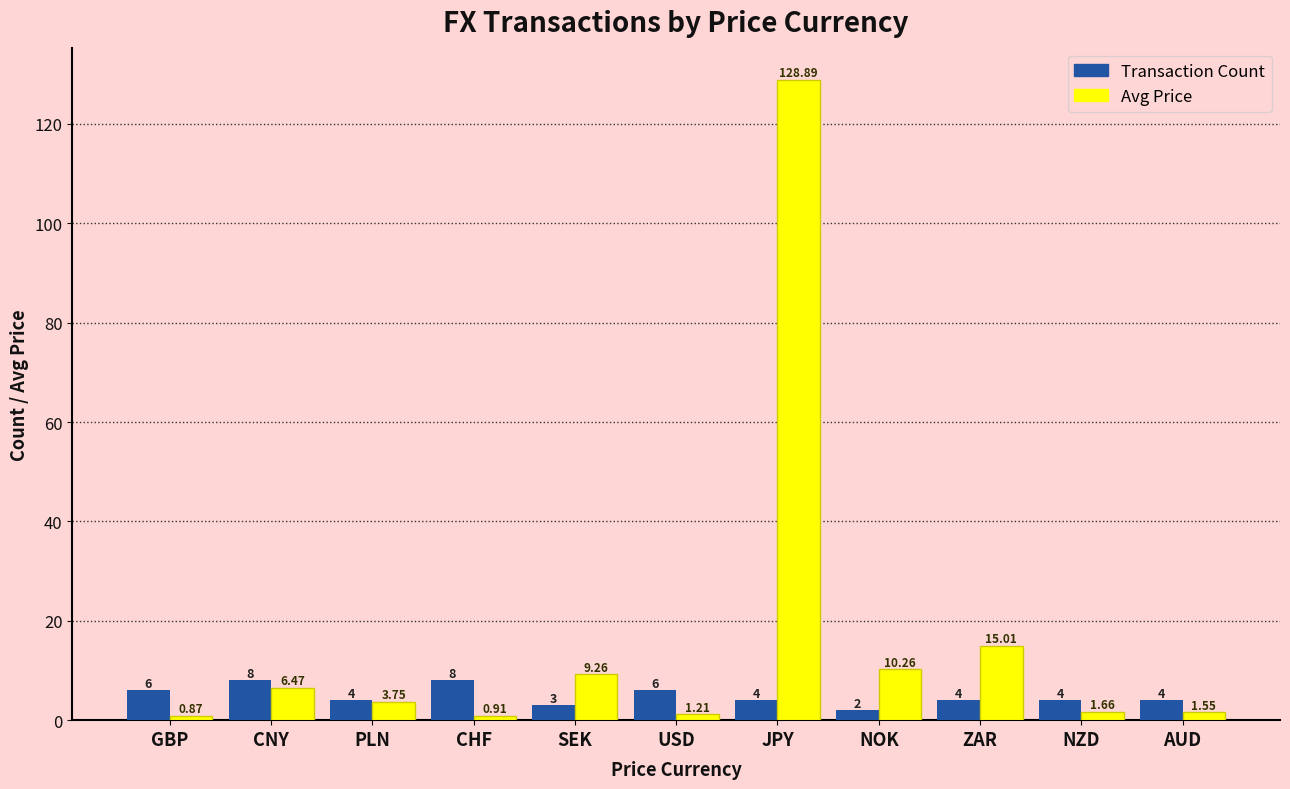

Which series changed the most between CHF and JPY?

Avg Price